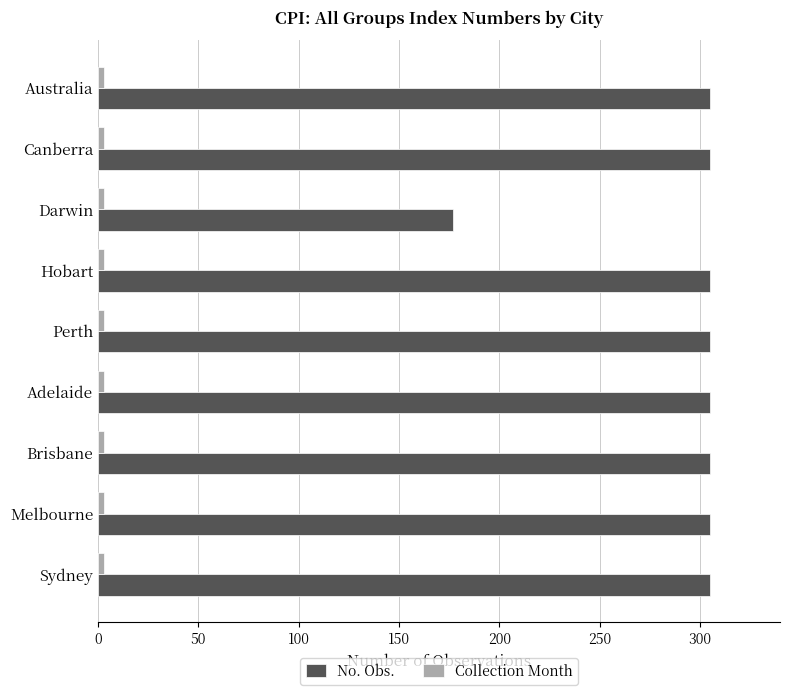

What is the difference between the maximum and minimum values in the No. Obs. series?

128